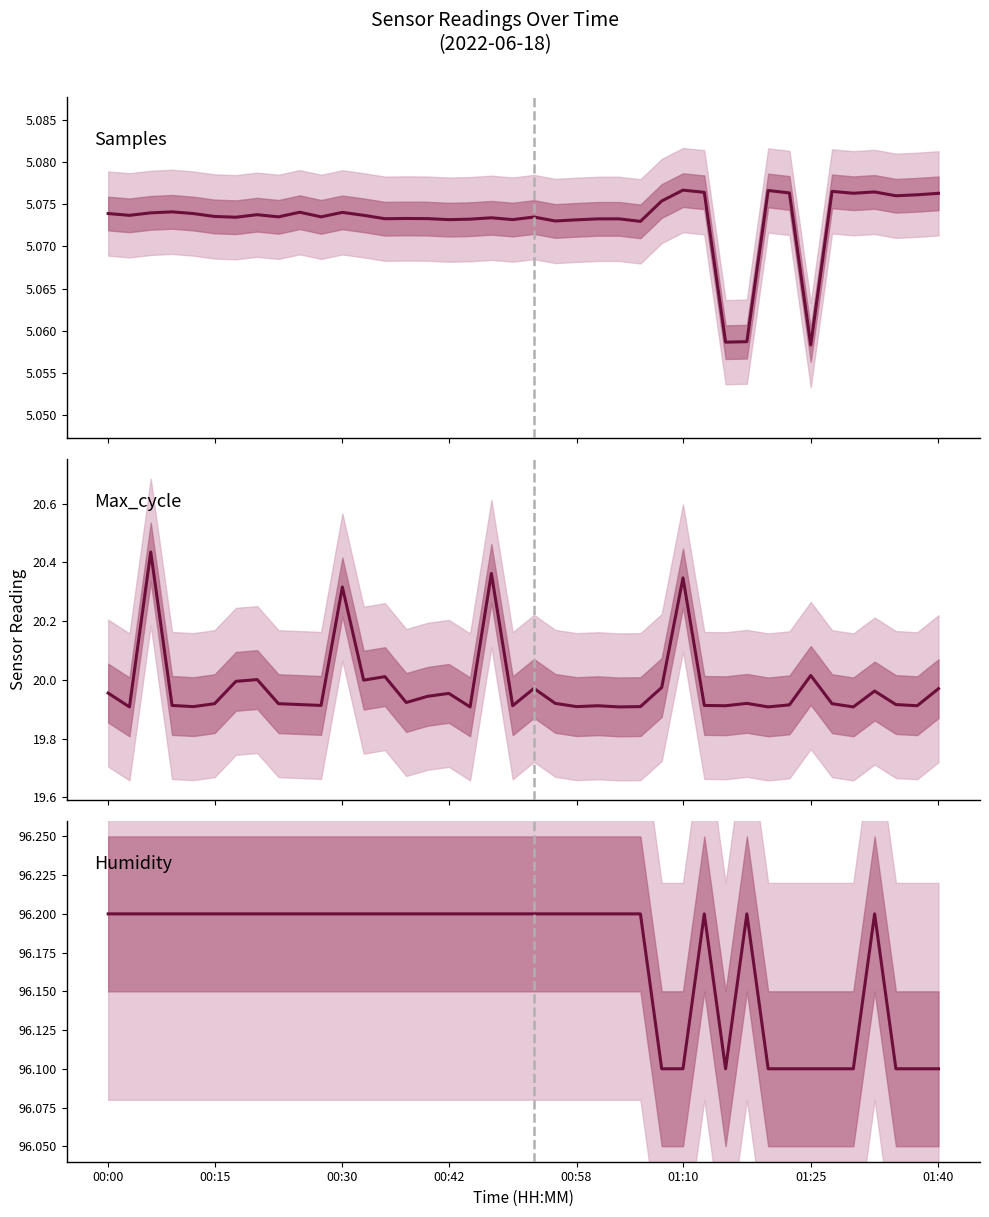

Reading left to right, what are all the values shown in this chart?

Samples: 5.1	5.1	5.1	5.1	5.1	5.1	5.1	5.1	5.1	5.1	5.1	5.1	5.1	5.1	5.1	5.1	5.1	5.1	5.1	5.1	5.1	5.1	5.1	5.1	5.1	5.1	5.1	5.1	5.1	5.1	5.1	5.1	5.1	5.1	5.1	5.1	5.1	5.1	5.1	5.1
Max_cycle: 20.0	19.9	20.4	19.9	19.9	19.9	20.0	20.0	19.9	19.9	19.9	20.3	20.0	20.0	19.9	19.9	20.0	19.9	20.4	19.9	20.0	19.9	19.9	19.9	19.9	19.9	20.0	20.3	19.9	19.9	19.9	19.9	19.9	20.0	19.9	19.9	20.0	19.9	19.9	20.0
Humidity: 96.2	96.2	96.2	96.2	96.2	96.2	96.2	96.2	96.2	96.2	96.2	96.2	96.2	96.2	96.2	96.2	96.2	96.2	96.2	96.2	96.2	96.2	96.2	96.2	96.2	96.2	96.1	96.1	96.2	96.1	96.2	96.1	96.1	96.1	96.1	96.1	96.2	96.1	96.1	96.1